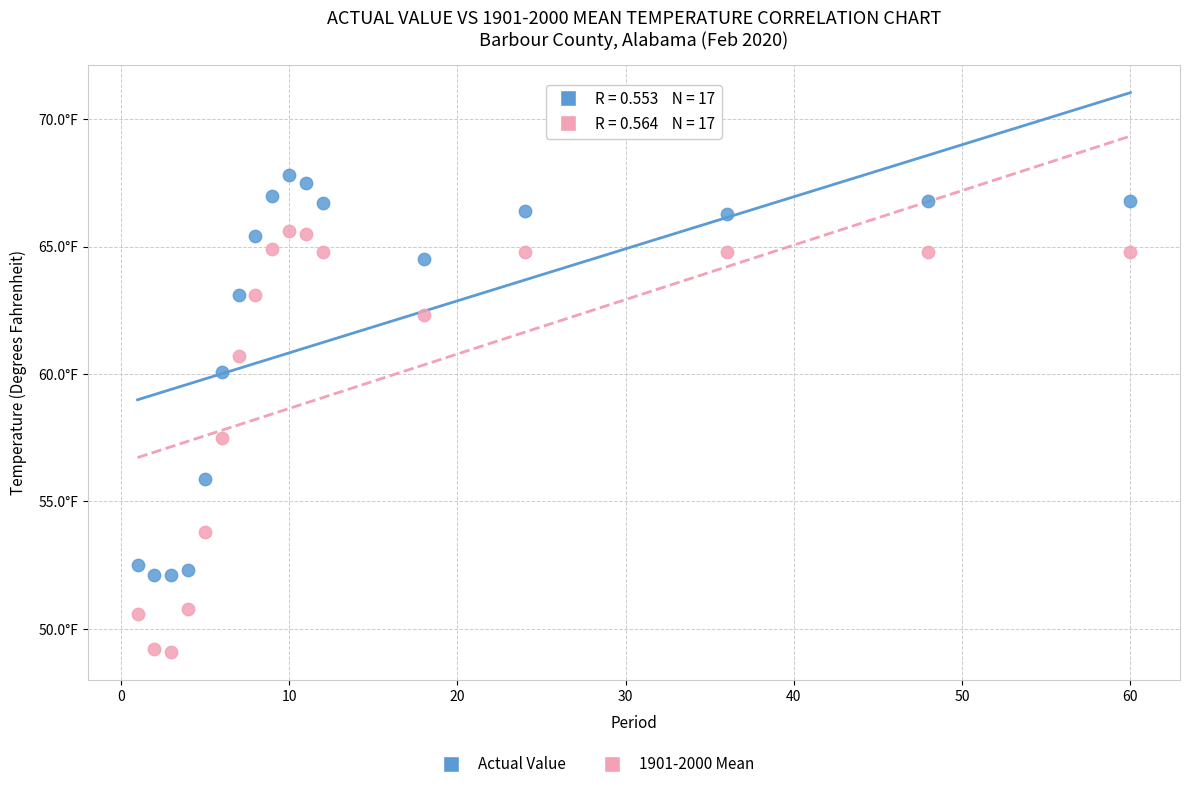

Which series reaches the minimum Y coordinate?

1901-2000 Mean